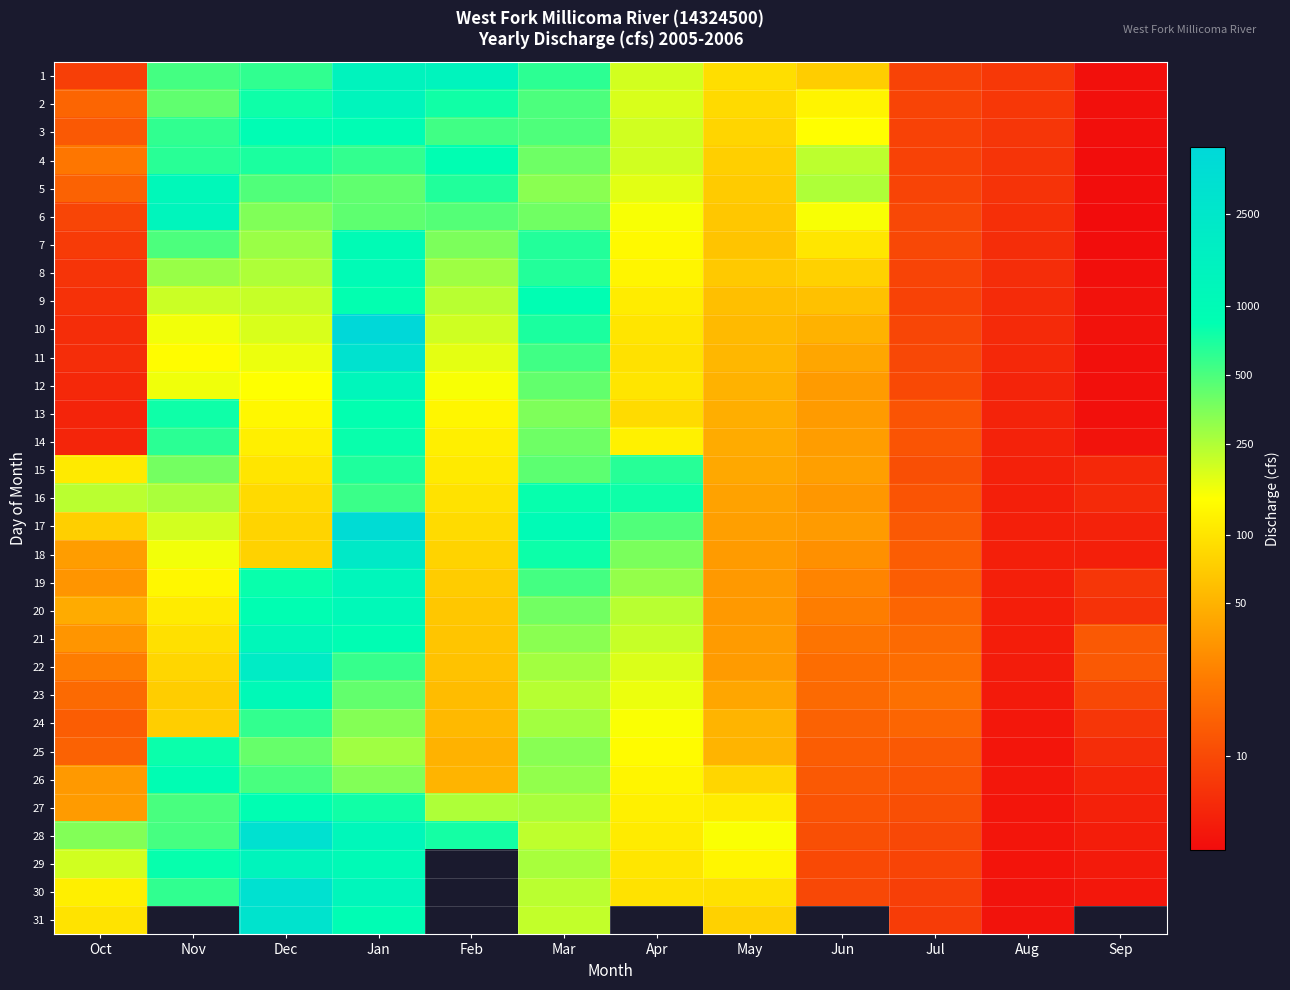

Reading left to right, transcribe all the data shown in this chart.

1: Oct=2.3	Nov=6.3	Dec=6.4	Jan=7.3	Feb=7.2	Mar=6.4	Apr=5.3	May=4.5	Jun=4.3	Jul=2.3	Aug=2.1	Sep=1.5
2: Oct=2.8	Nov=6.1	Dec=6.6	Jan=7.2	Feb=6.6	Mar=6.2	Apr=5.3	May=4.5	Jun=4.8	Jul=2.3	Aug=2.1	Sep=1.5
3: Oct=2.6	Nov=6.4	Dec=6.8	Jan=6.8	Feb=6.3	Mar=6.2	Apr=5.3	May=4.4	Jun=5.0	Jul=2.3	Aug=2.1	Sep=1.5
4: Oct=3.1	Nov=6.5	Dec=6.6	Jan=6.4	Feb=6.7	Mar=6.0	Apr=5.3	May=4.3	Jun=5.4	Jul=2.3	Aug=2.1	Sep=1.5
5: Oct=2.8	Nov=7.0	Dec=6.2	Jan=6.1	Feb=6.5	Mar=5.8	Apr=5.2	May=4.3	Jun=5.5	Jul=2.3	Aug=2.1	Sep=1.5
6: Oct=2.3	Nov=7.2	Dec=5.9	Jan=6.1	Feb=6.2	Mar=6.0	Apr=5.0	May=4.2	Jun=5.0	Jul=2.4	Aug=2.0	Sep=1.5
7: Oct=2.2	Nov=6.2	Dec=5.7	Jan=6.9	Feb=5.9	Mar=6.5	Apr=4.9	May=4.2	Jun=4.6	Jul=2.4	Aug=2.0	Sep=1.5
8: Oct=2.1	Nov=5.7	Dec=5.5	Jan=6.9	Feb=5.6	Mar=6.5	Apr=4.8	May=4.2	Jun=4.4	Jul=2.3	Aug=2.0	Sep=1.5
9: Oct=2.0	Nov=5.3	Dec=5.4	Jan=6.7	Feb=5.5	Mar=6.8	Apr=4.7	May=4.1	Jun=4.1	Jul=2.3	Aug=1.9	Sep=1.5
10: Oct=2.0	Nov=5.1	Dec=5.2	Jan=8.5	Feb=5.3	Mar=6.5	Apr=4.6	May=4.0	Jun=3.9	Jul=2.4	Aug=1.9	Sep=1.5
11: Oct=2.0	Nov=4.9	Dec=5.1	Jan=8.1	Feb=5.2	Mar=6.3	Apr=4.6	May=4.0	Jun=3.8	Jul=2.4	Aug=1.9	Sep=1.5
12: Oct=1.9	Nov=5.1	Dec=5.0	Jan=7.1	Feb=5.0	Mar=6.1	Apr=4.6	May=3.9	Jun=3.6	Jul=2.4	Aug=1.8	Sep=1.5
13: Oct=1.8	Nov=6.6	Dec=4.9	Jan=6.7	Feb=4.9	Mar=5.9	Apr=4.5	May=3.9	Jun=3.6	Jul=2.6	Aug=1.8	Sep=1.5
14: Oct=1.8	Nov=6.4	Dec=4.8	Jan=6.7	Feb=4.8	Mar=6.0	Apr=4.8	May=3.8	Jun=3.6	Jul=2.6	Aug=1.8	Sep=1.6
15: Oct=4.7	Nov=5.9	Dec=4.6	Jan=6.5	Feb=4.7	Mar=6.1	Apr=6.5	May=3.8	Jun=3.7	Jul=2.5	Aug=1.8	Sep=1.9
16: Oct=5.5	Nov=5.6	Dec=4.5	Jan=6.3	Feb=4.6	Mar=6.7	Apr=6.6	May=3.7	Jun=3.6	Jul=2.6	Aug=1.8	Sep=1.9
17: Oct=4.3	Nov=5.3	Dec=4.4	Jan=8.3	Feb=4.5	Mar=6.9	Apr=6.2	May=3.7	Jun=3.6	Jul=2.6	Aug=1.8	Sep=1.8
18: Oct=3.6	Nov=5.1	Dec=4.4	Jan=7.7	Feb=4.4	Mar=6.6	Apr=5.9	May=3.6	Jun=3.5	Jul=2.7	Aug=1.8	Sep=1.8
19: Oct=3.5	Nov=4.9	Dec=6.7	Jan=7.1	Feb=4.3	Mar=6.3	Apr=5.7	May=3.6	Jun=3.3	Jul=2.7	Aug=1.8	Sep=2.1
20: Oct=3.8	Nov=4.7	Dec=6.7	Jan=7.0	Feb=4.2	Mar=6.0	Apr=5.5	May=3.6	Jun=3.2	Jul=2.8	Aug=1.7	Sep=2.0
21: Oct=3.5	Nov=4.6	Dec=7.1	Jan=6.8	Feb=4.2	Mar=5.8	Apr=5.4	May=3.6	Jun=3.0	Jul=2.9	Aug=1.7	Sep=2.6
22: Oct=3.2	Nov=4.4	Dec=7.6	Jan=6.4	Feb=4.1	Mar=5.6	Apr=5.2	May=3.6	Jun=2.9	Jul=2.9	Aug=1.7	Sep=2.6
23: Oct=2.9	Nov=4.3	Dec=7.0	Jan=6.1	Feb=4.1	Mar=5.5	Apr=5.1	May=3.8	Jun=2.9	Jul=3.0	Aug=1.7	Sep=2.4
24: Oct=2.7	Nov=4.3	Dec=6.4	Jan=5.8	Feb=4.0	Mar=5.6	Apr=5.0	May=4.0	Jun=2.8	Jul=2.8	Aug=1.6	Sep=2.1
25: Oct=2.8	Nov=6.7	Dec=6.0	Jan=5.6	Feb=3.9	Mar=5.8	Apr=4.9	May=4.0	Jun=2.7	Jul=2.6	Aug=1.6	Sep=2.0
26: Oct=3.6	Nov=6.8	Dec=6.2	Jan=5.8	Feb=4.0	Mar=5.7	Apr=4.9	May=4.4	Jun=2.6	Jul=2.6	Aug=1.6	Sep=1.9
27: Oct=3.6	Nov=6.2	Dec=6.7	Jan=6.6	Feb=5.5	Mar=5.6	Apr=4.8	May=4.7	Jun=2.6	Jul=2.5	Aug=1.6	Sep=1.8
28: Oct=5.8	Nov=6.2	Dec=8.1	Jan=7.1	Feb=6.6	Mar=5.4	Apr=4.7	May=5.0	Jun=2.5	Jul=2.4	Aug=1.6	Sep=1.7
29: Oct=5.3	Nov=6.7	Dec=7.2	Jan=6.9	Feb=0.0	Mar=5.6	Apr=4.6	May=4.9	Jun=2.4	Jul=2.3	Aug=1.6	Sep=1.7
30: Oct=4.8	Nov=6.4	Dec=8.1	Jan=7.1	Feb=0.0	Mar=5.5	Apr=4.6	May=4.6	Jun=2.4	Jul=2.2	Aug=1.6	Sep=1.6
31: Oct=4.6	Nov=0.0	Dec=8.0	Jan=6.8	Feb=0.0	Mar=5.4	Apr=0.0	May=4.4	Jun=0.0	Jul=2.2	Aug=1.6	Sep=0.0